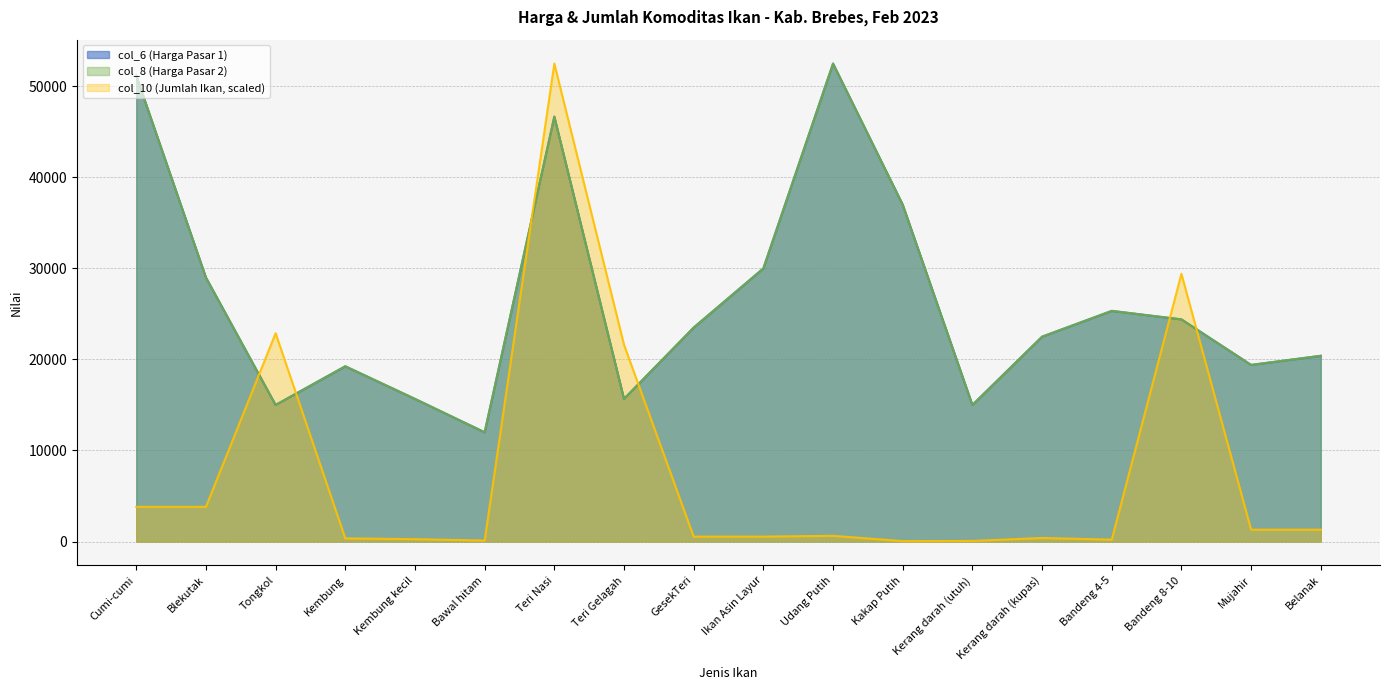

What are all the series names shown in the legend?

col_6 (Harga Pasar 1), col_8 (Harga Pasar 2), col_10 (Jumlah Ikan)